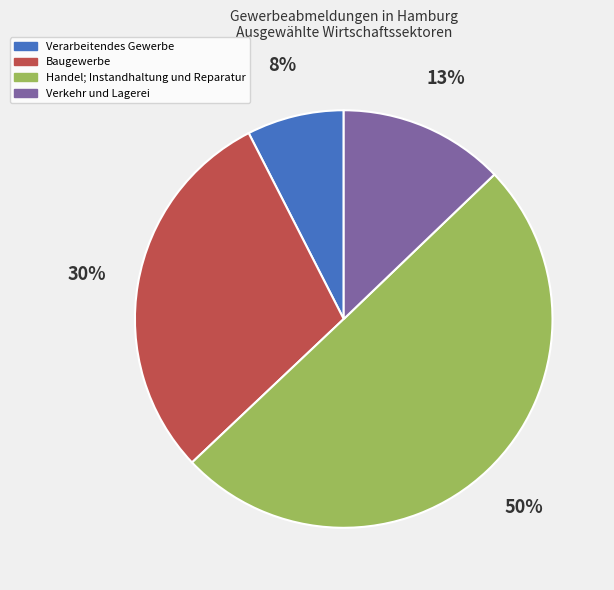

To the nearest percent, what is the difference between the Verarbeitendes Gewerbe and Verkehr und Lagerei slice percentages?

5%